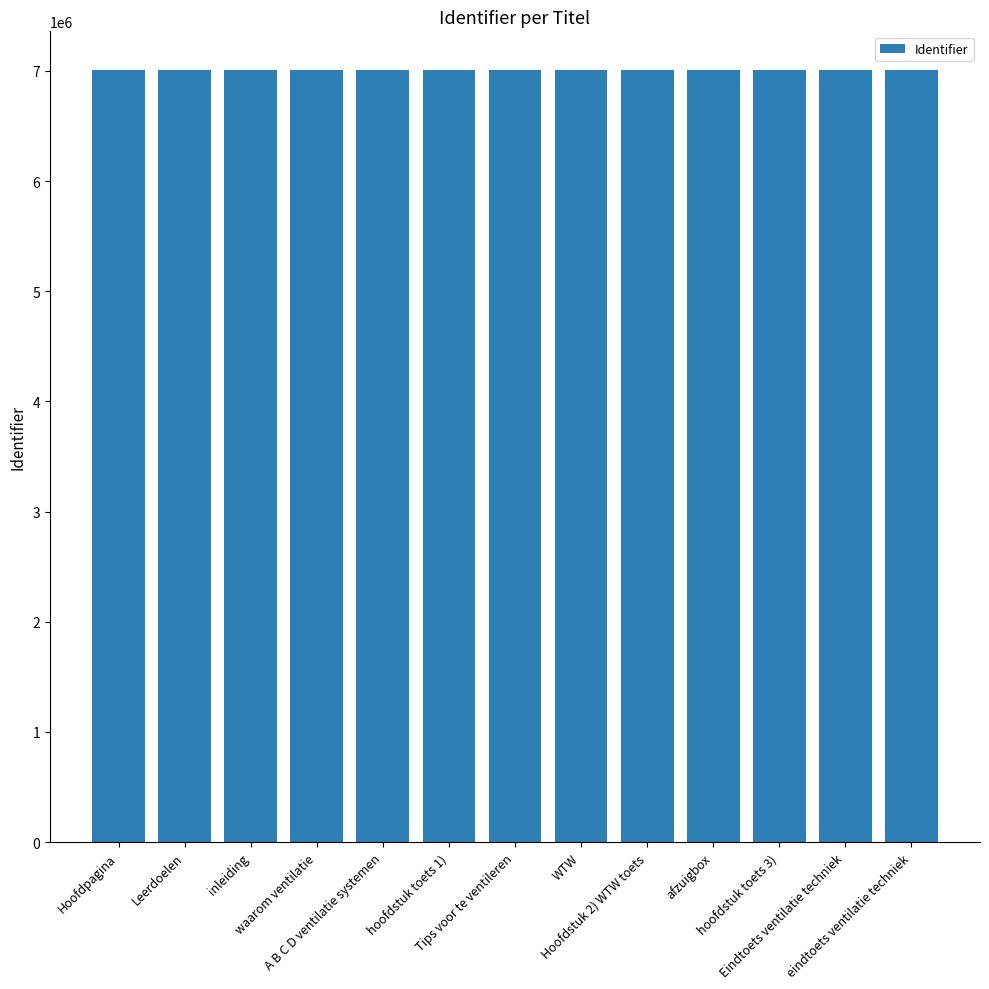

What is the average value?

7008816